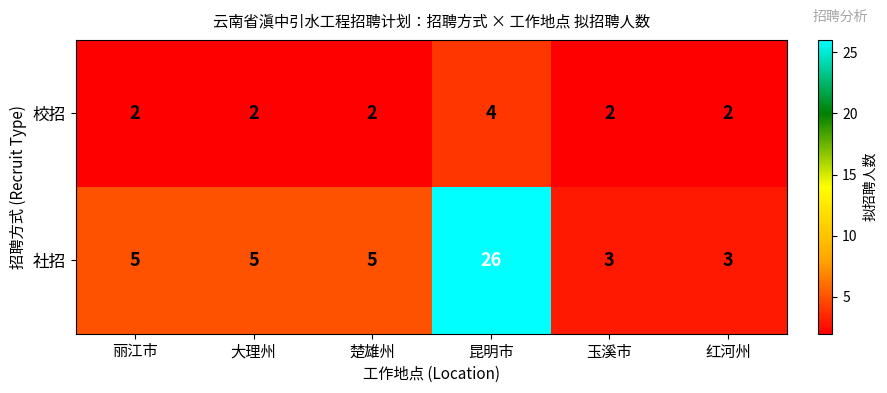

How many values in the 社招 series are below 5?

2